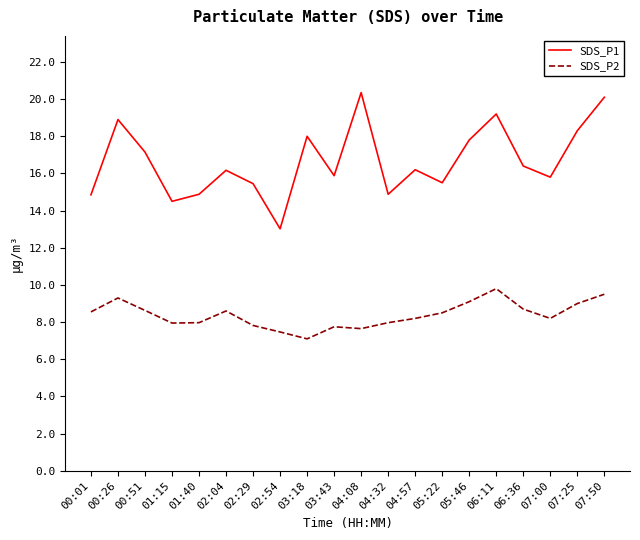

Which series has the widest spread of values?

SDS_P1